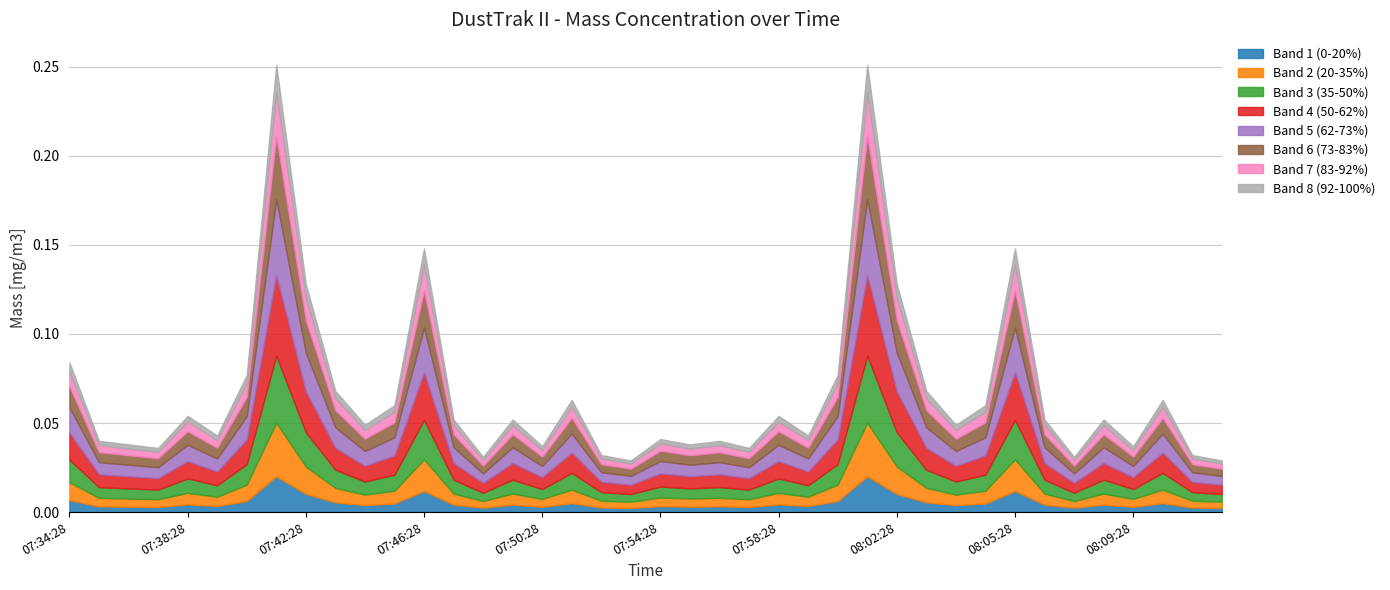

Where is the first local minimum?

07:37:28